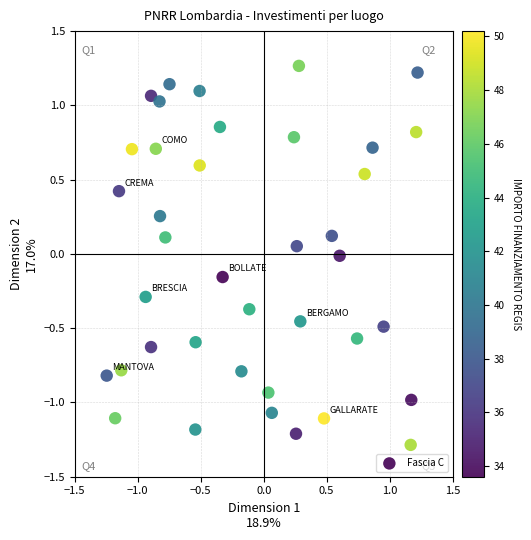

What is the range of Y values (max minus min)?

2.6